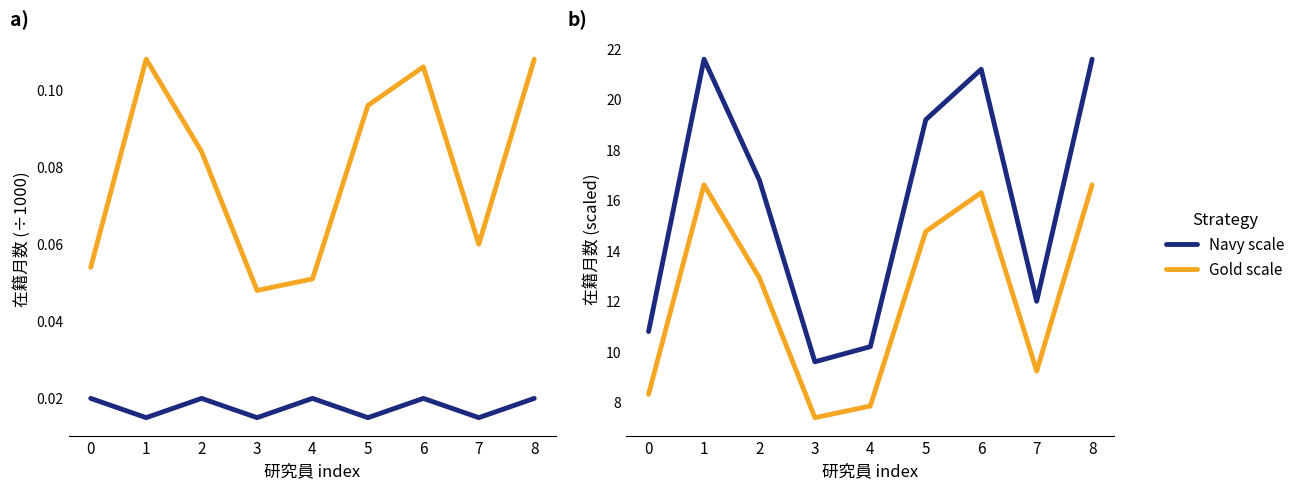

What is the value of the 在籍月数 point at the 8th from the left?

0.1